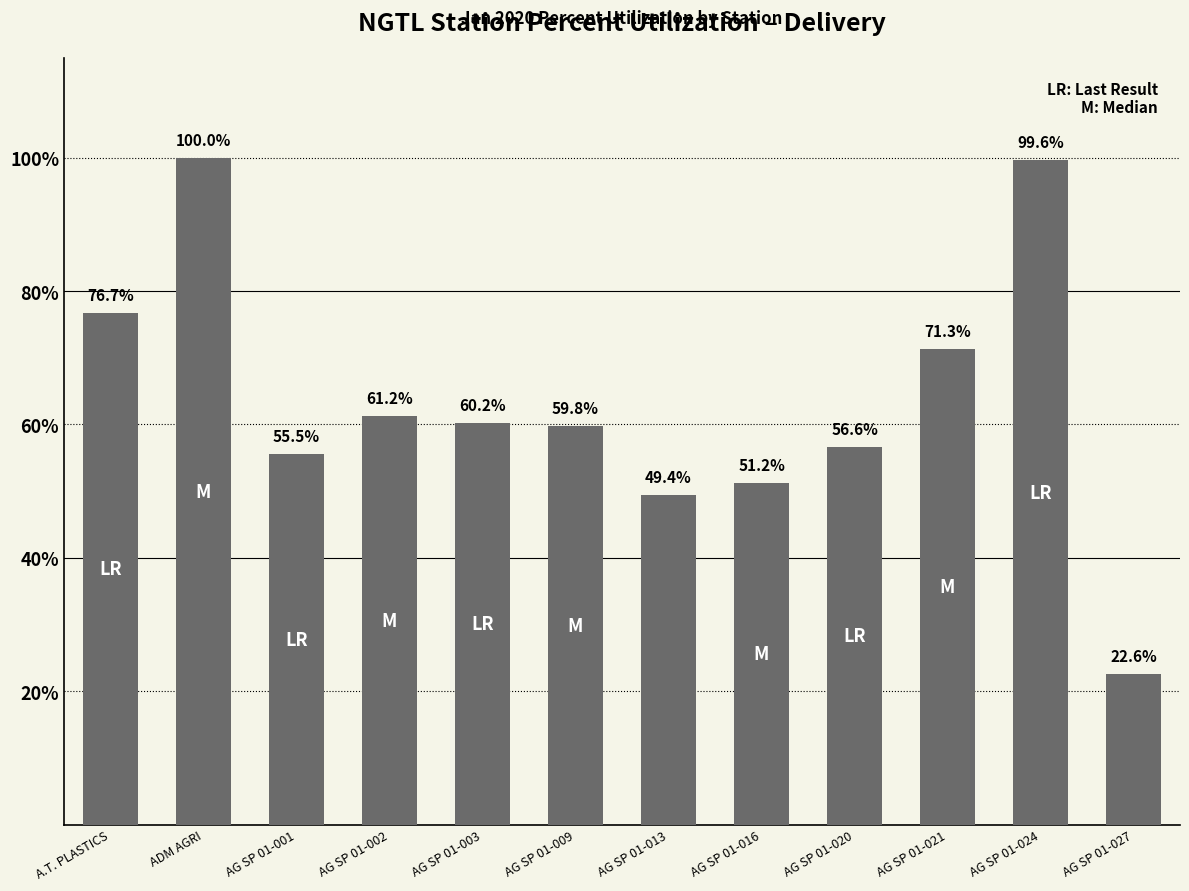

Does the chart contain stacked bars?

No